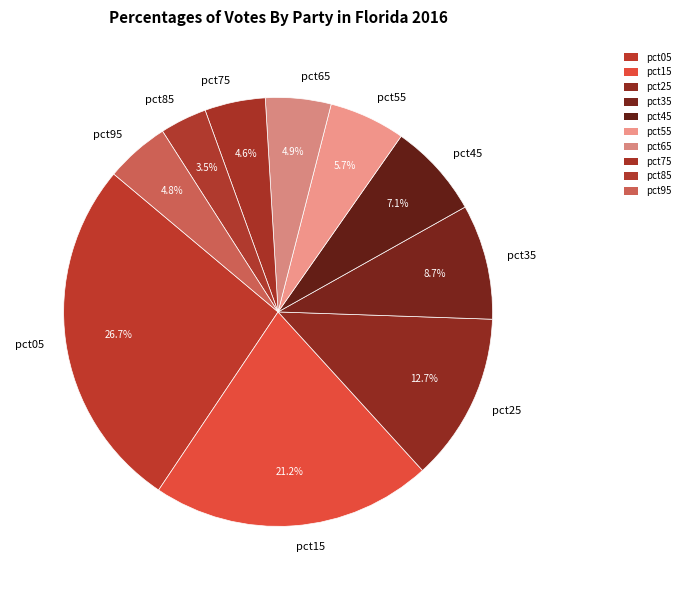

Is there any slice that represents more than half of the pie?

No